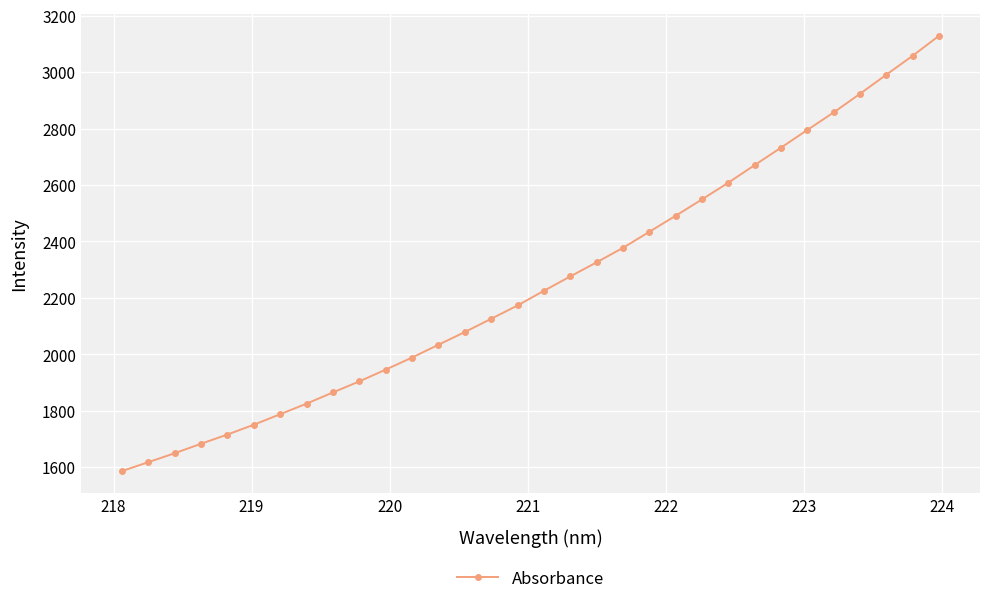

What is the difference between the maximum and second lowest values?

1512.0